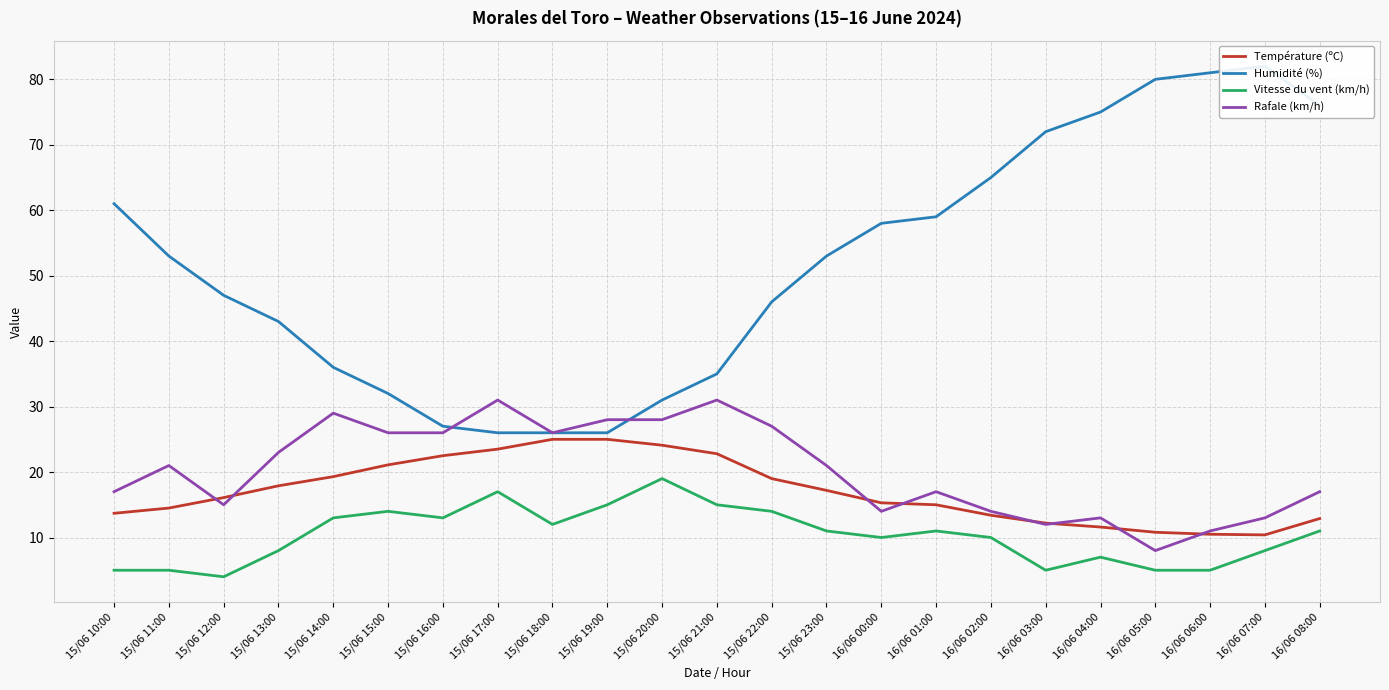

What is the minimum value shown in the chart?

4.0